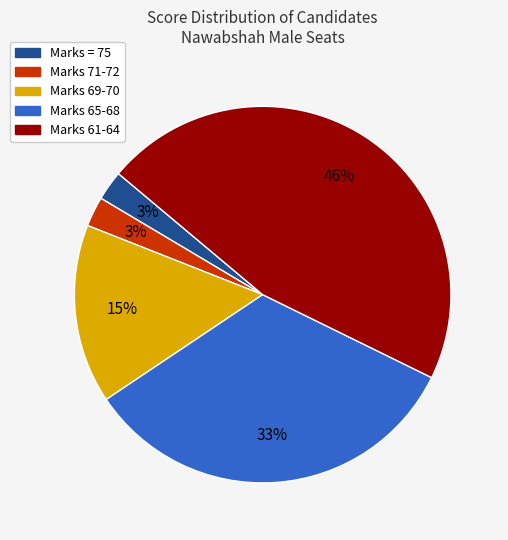

Is there a majority slice in this chart?

No